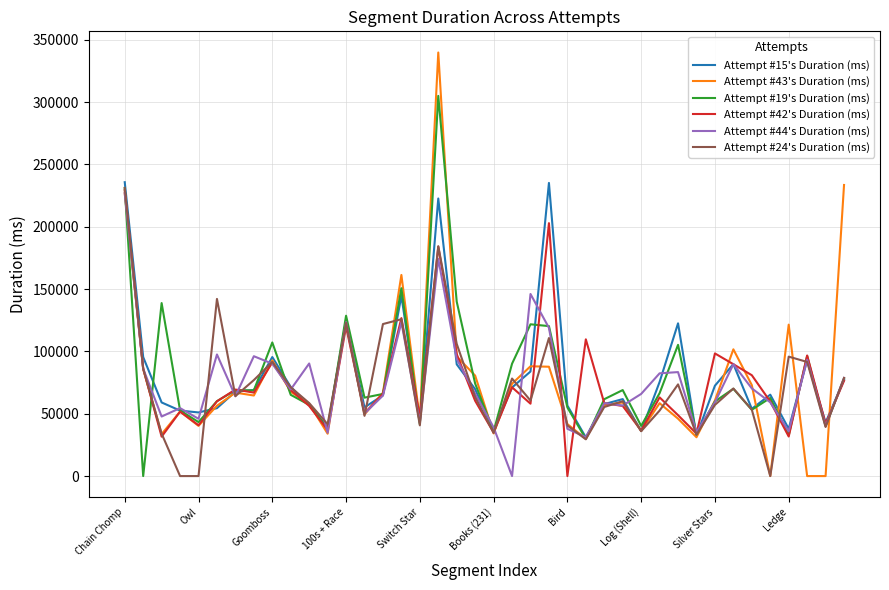

What is the maximum value shown in the chart?

339772